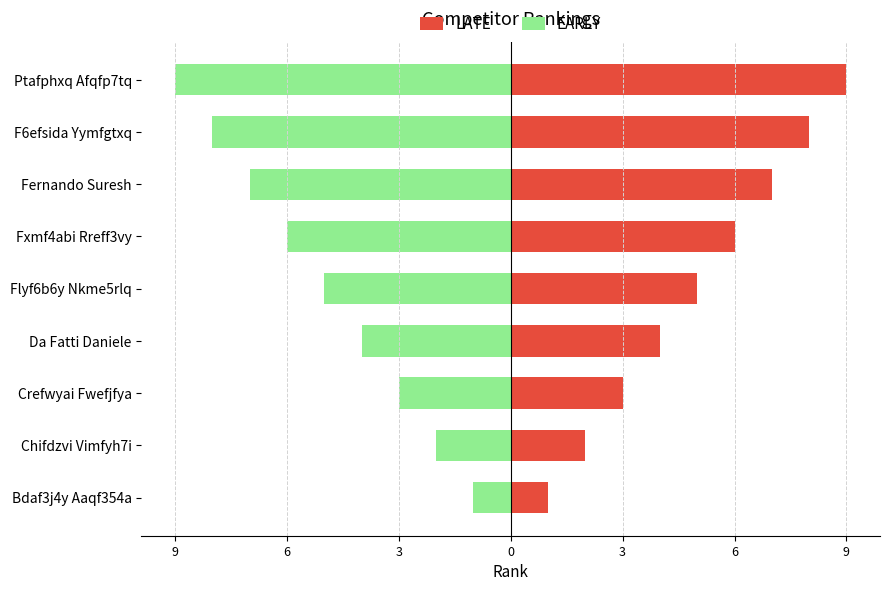

The value of LATE at Bdaf3j4y Aaqf354a is 2. True or false?

False